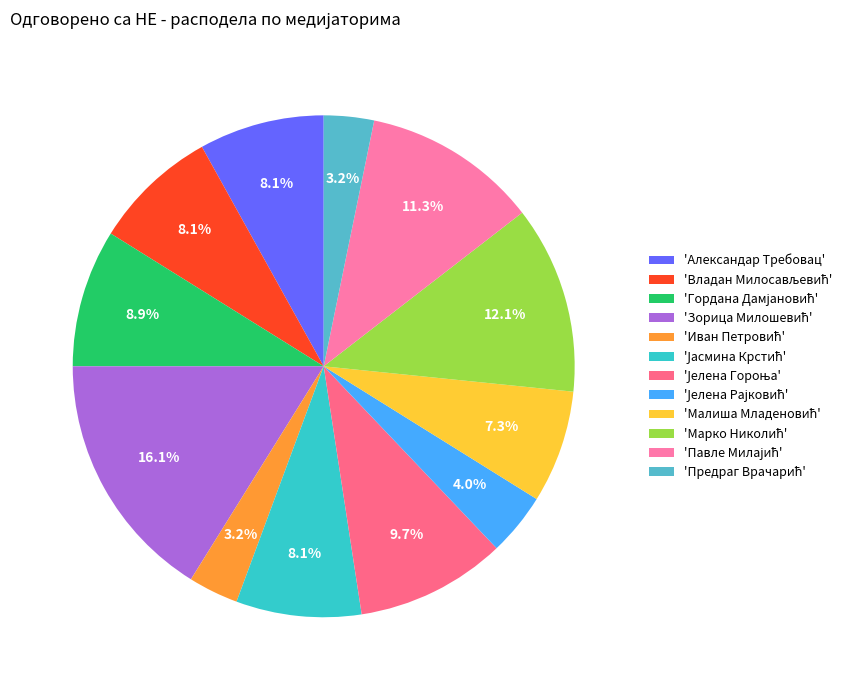

Count the number of slices in the pie.

12